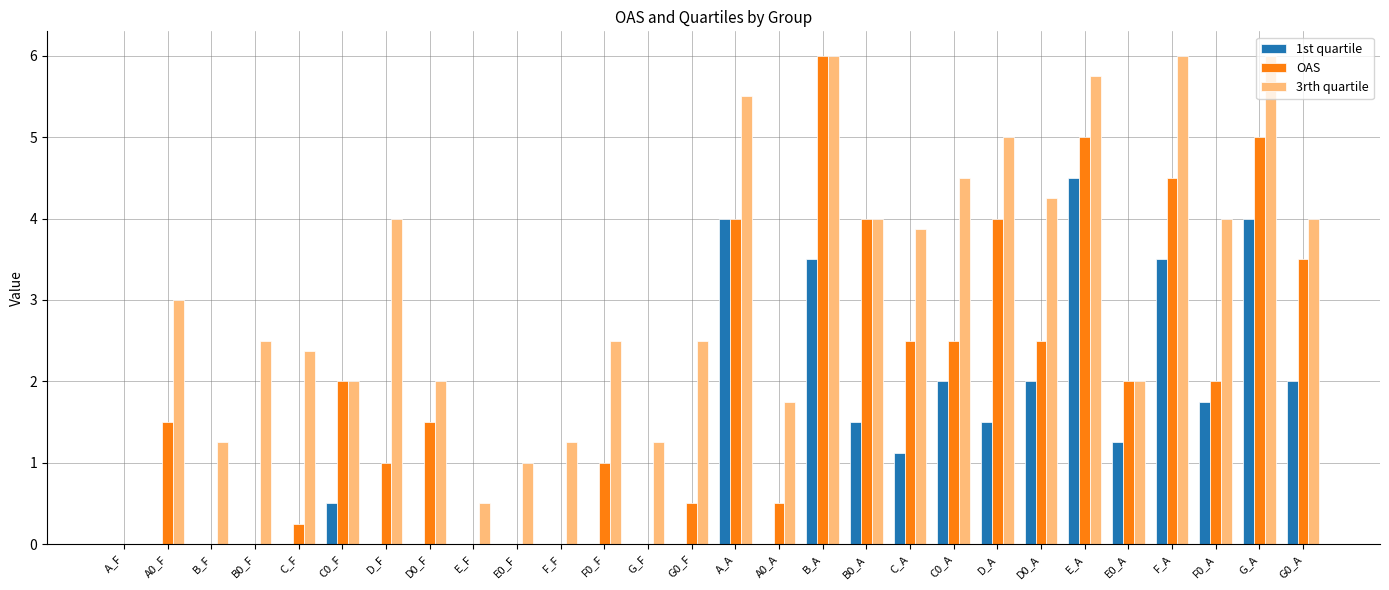

The value of OAS at E0_A is 2.0. True or false?

True